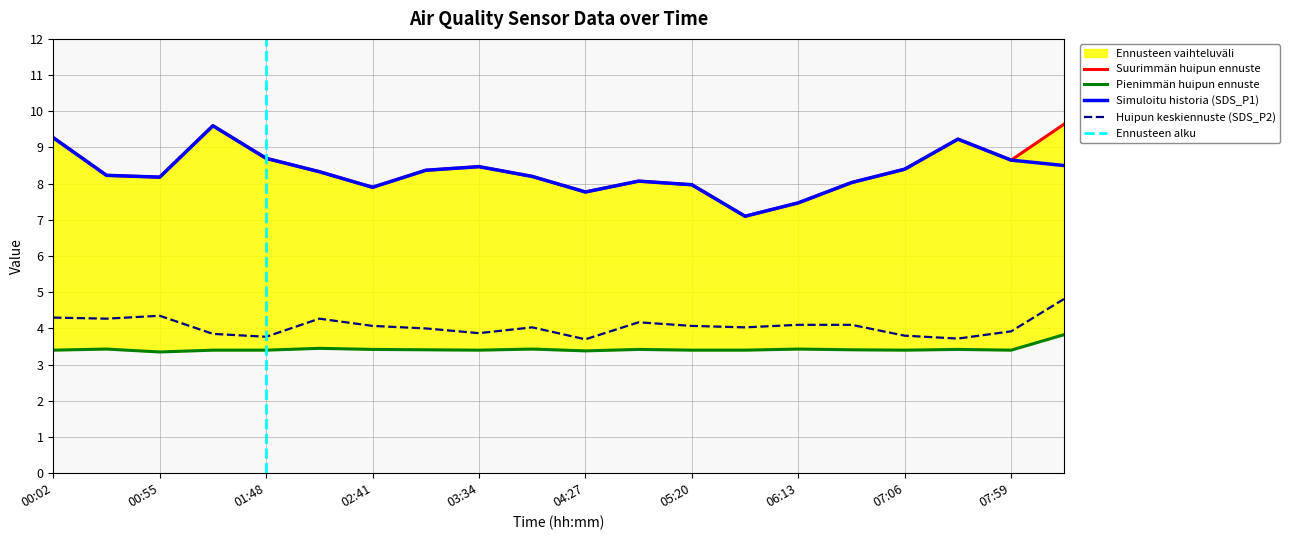

What is the maximum value for Simuloitu historia (SDS_P1)?

9.6